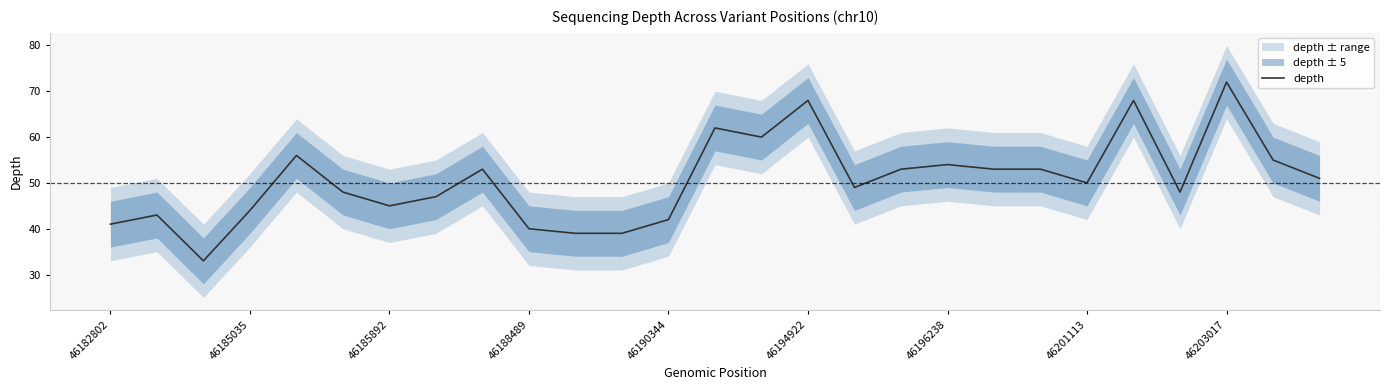

What is the lowest value of the depth series?

33